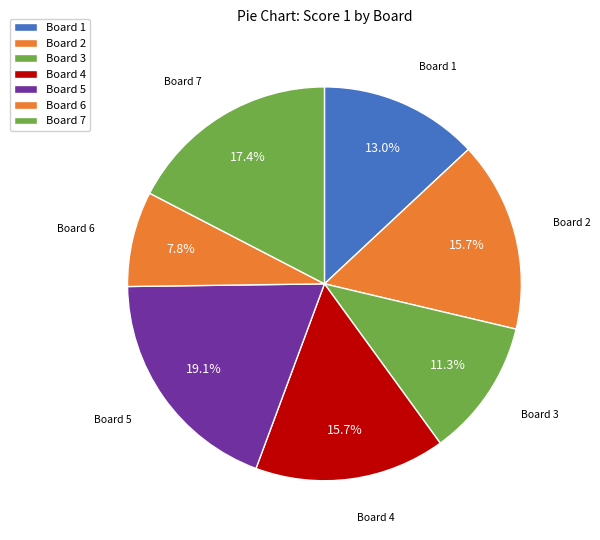

Rank the categories by value from lowest to highest.

Board 6, Board 3, Board 1, Board 2, Board 4, Board 7, Board 5